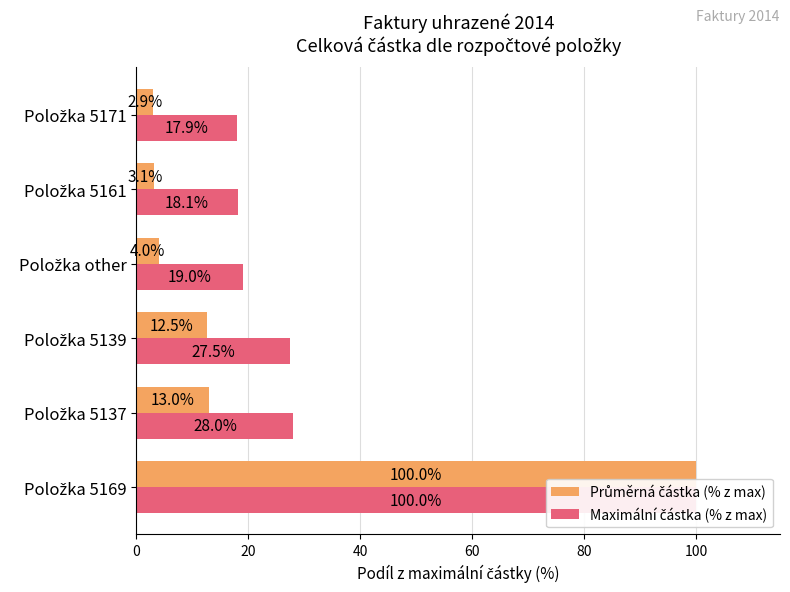

Which series has the widest spread of values?

Průměrná částka (% z max)